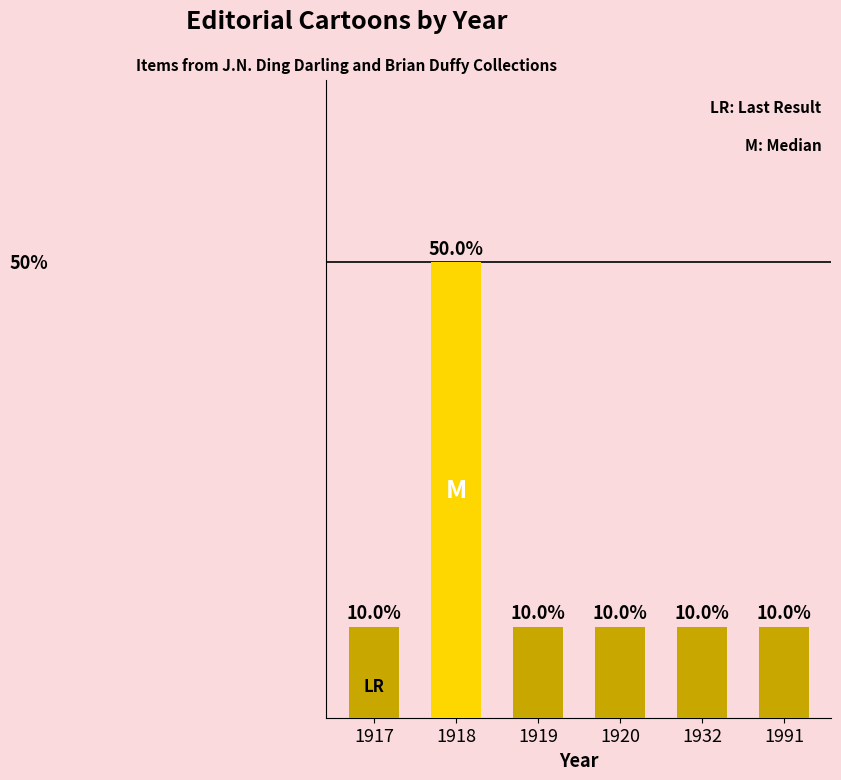

Rank the categories by value from lowest to highest.

1917, 1919, 1920, 1932, 1991, 1918